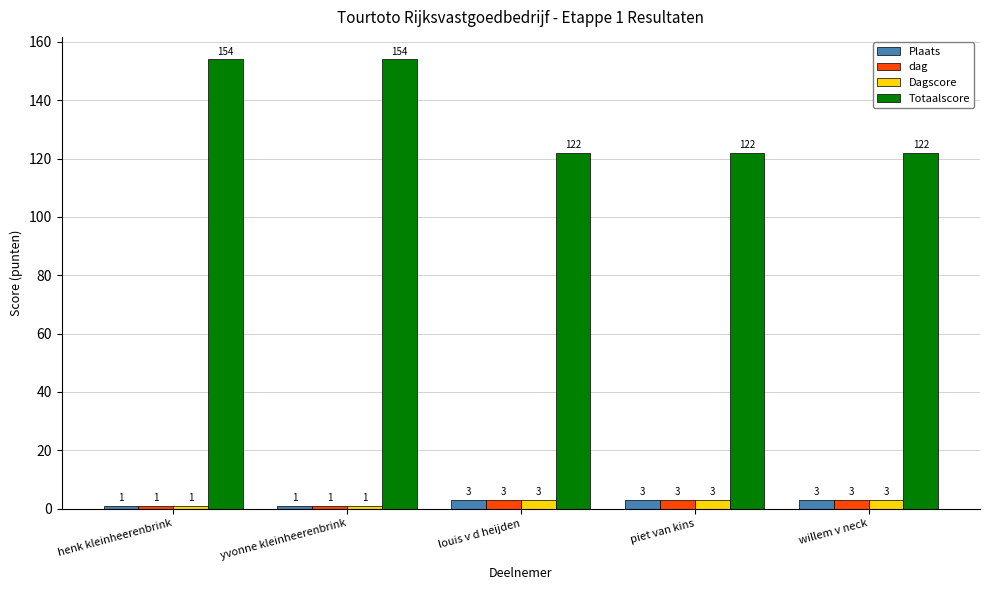

What is the label of the 1st bar from the left?

henk kleinheerenbrink